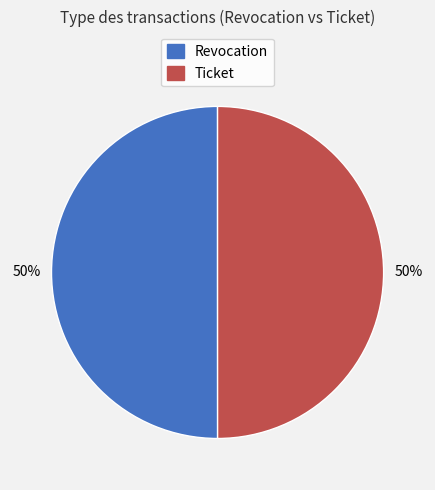

To the nearest percent, what percentage of the pie is Revocation?

50%